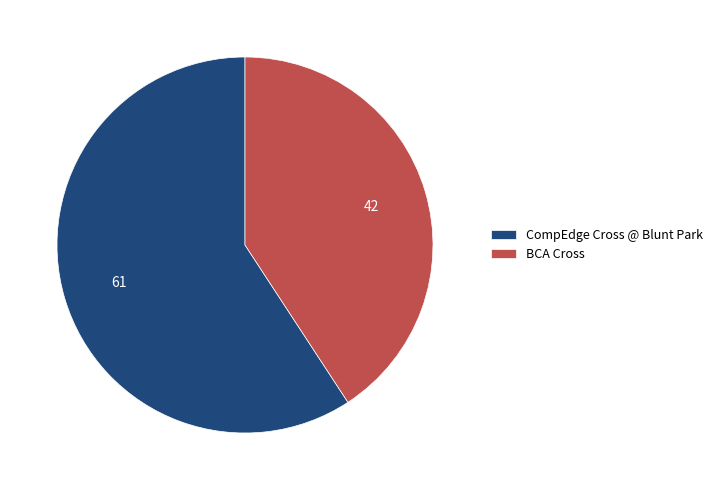

Which slice represents more than half of the pie?

CompEdge Cross @ Blunt Park